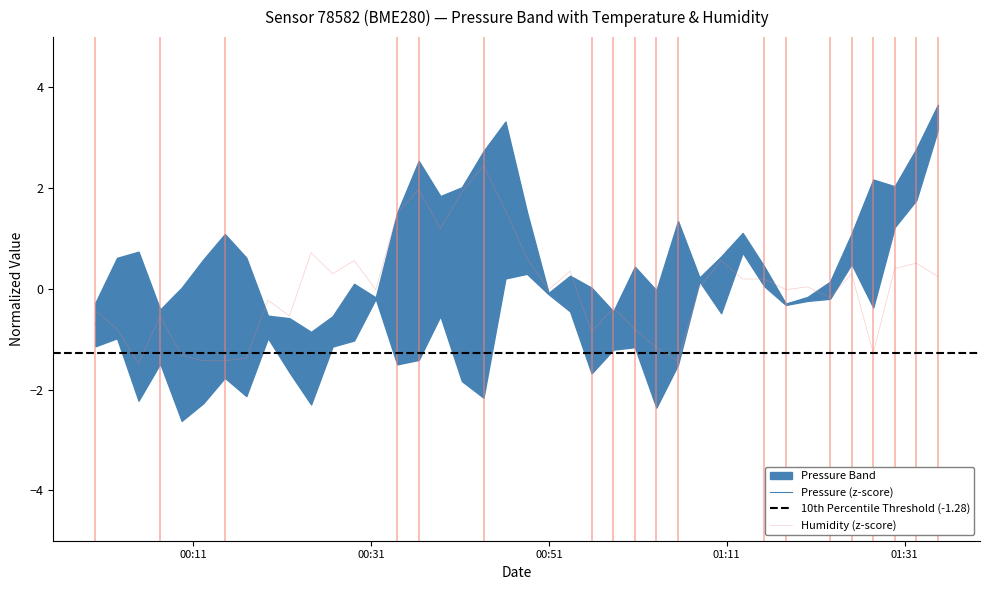

The pressure series shows -1.2 at 24. True or false?

False